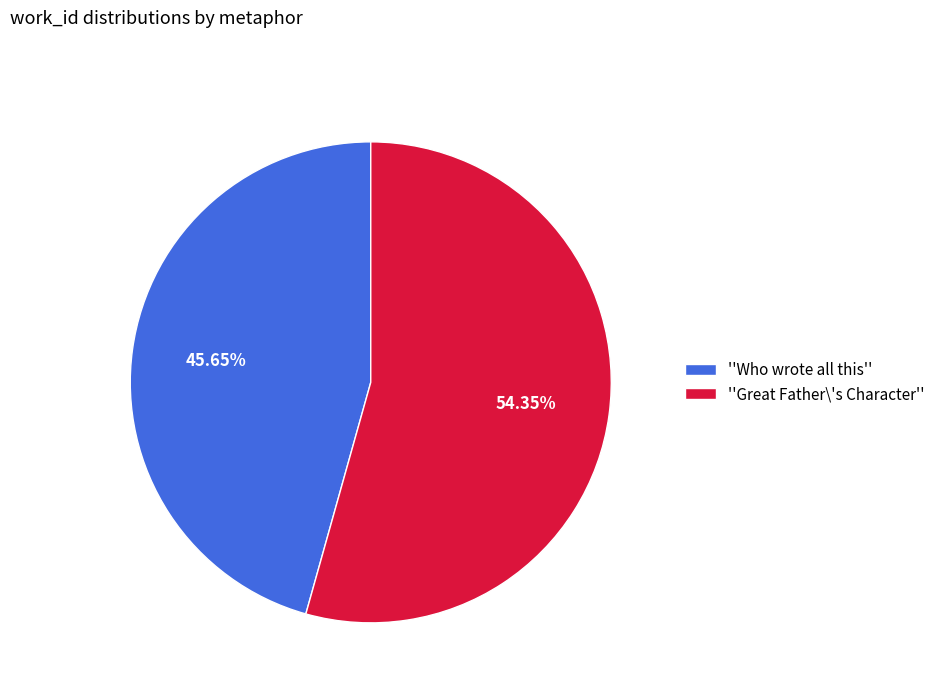

Does ''Great Father\'s Character'' represent more than half of the total?

Yes